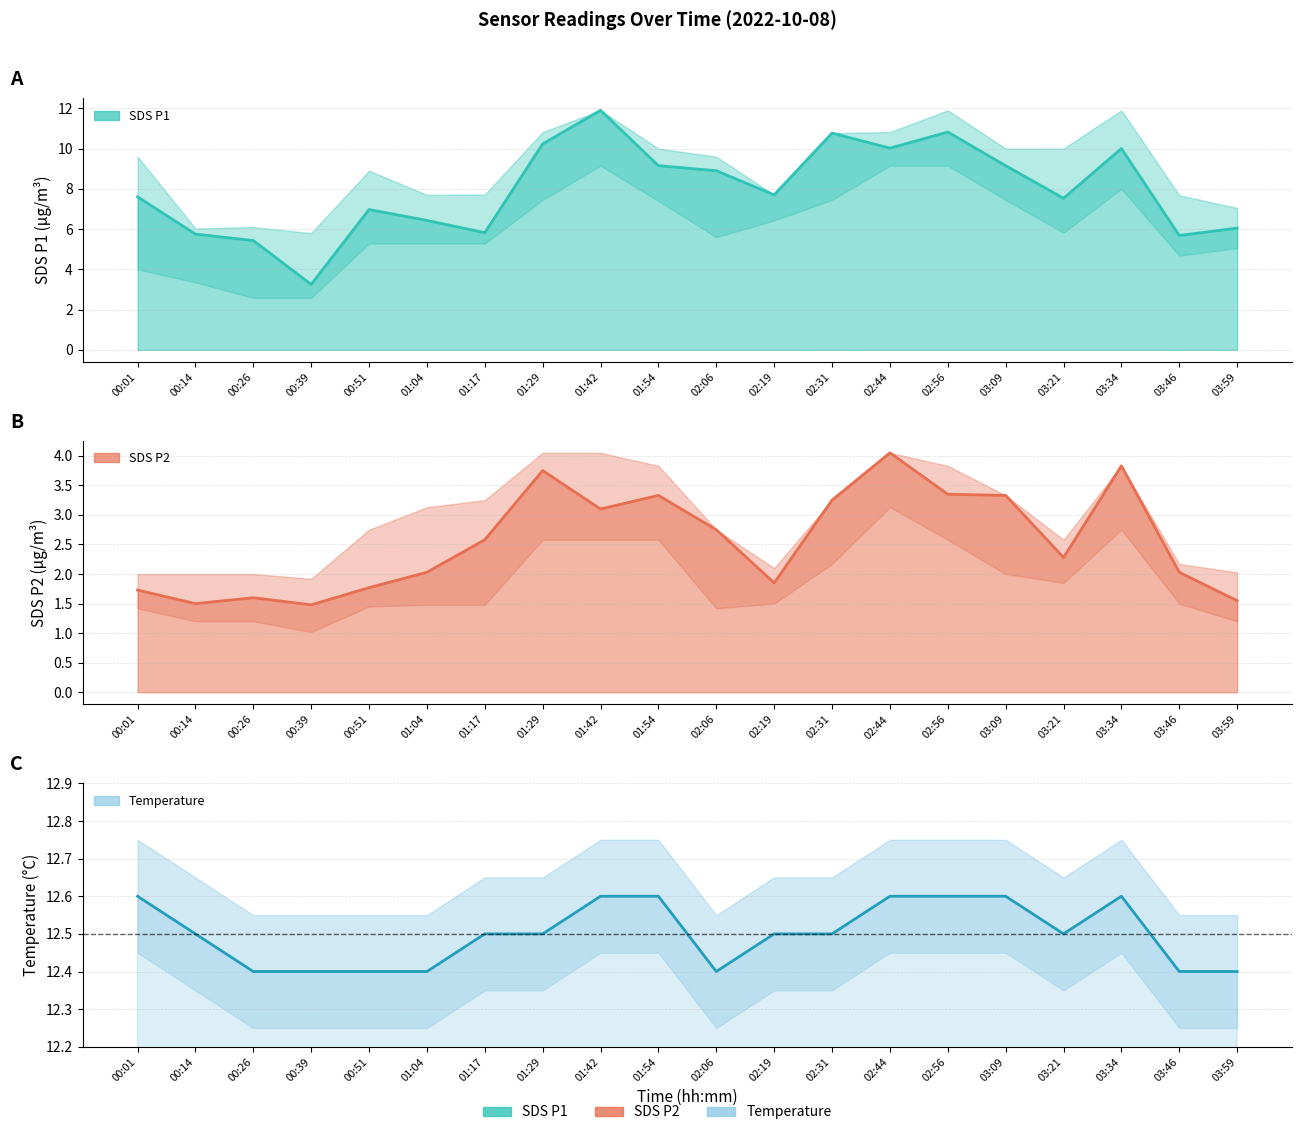

What is the minimum value shown in the chart?

1.5